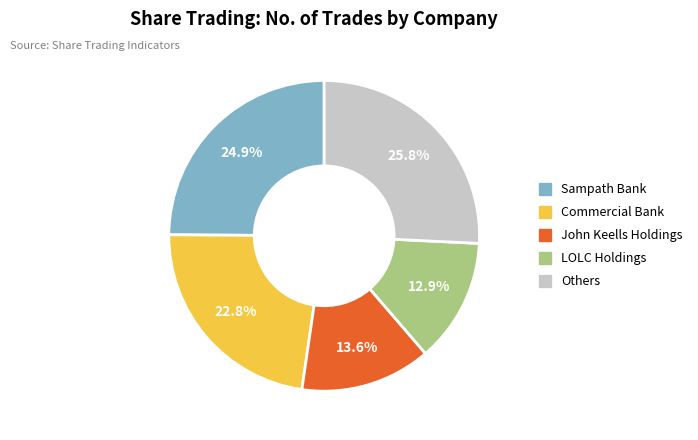

Does any single category account for the majority?

No